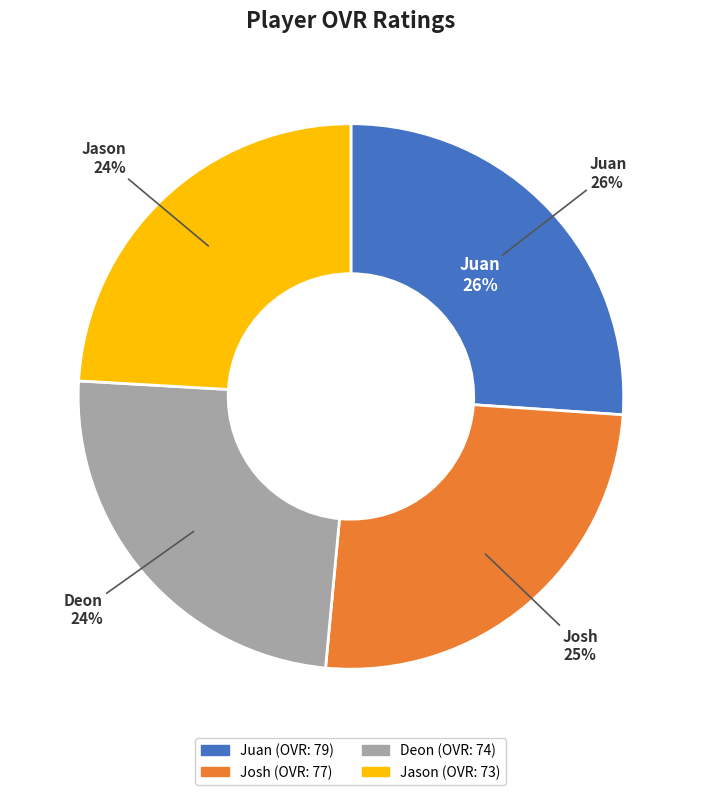

Which category has the smallest portion of the pie?

Jason